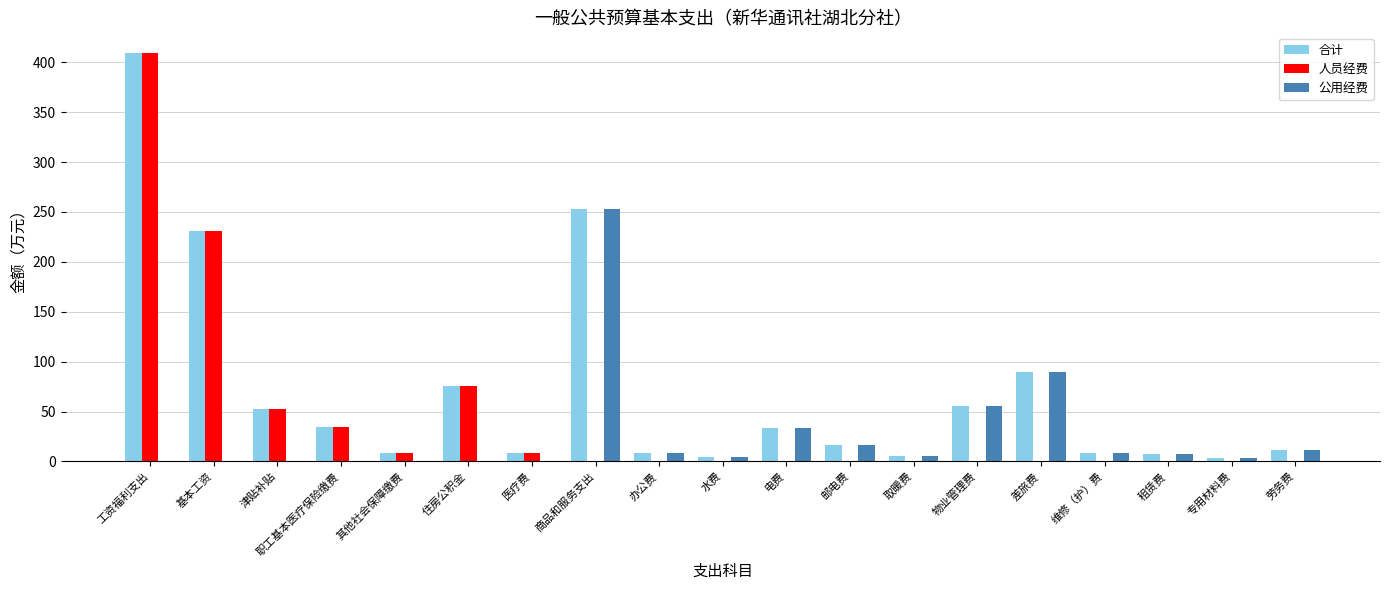

Which series has the largest total across all categories?

合计